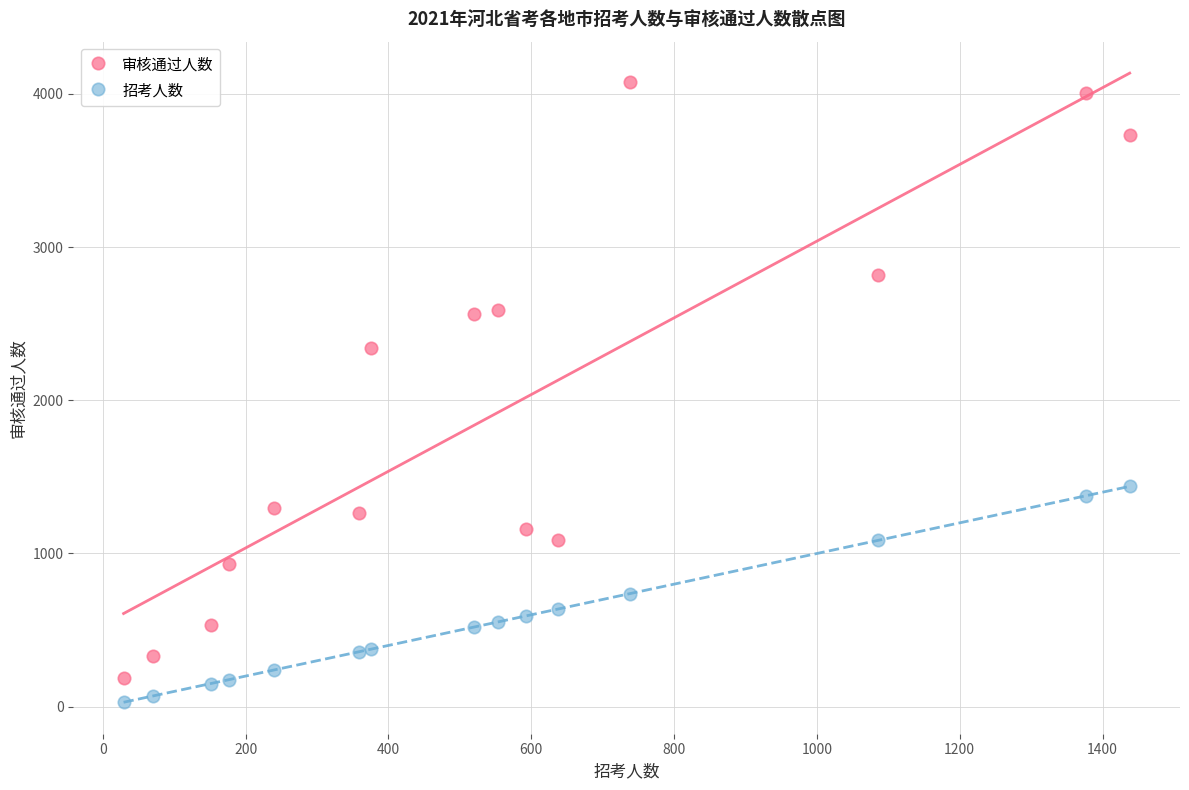

Which series reaches the maximum Y coordinate?

审核通过人数